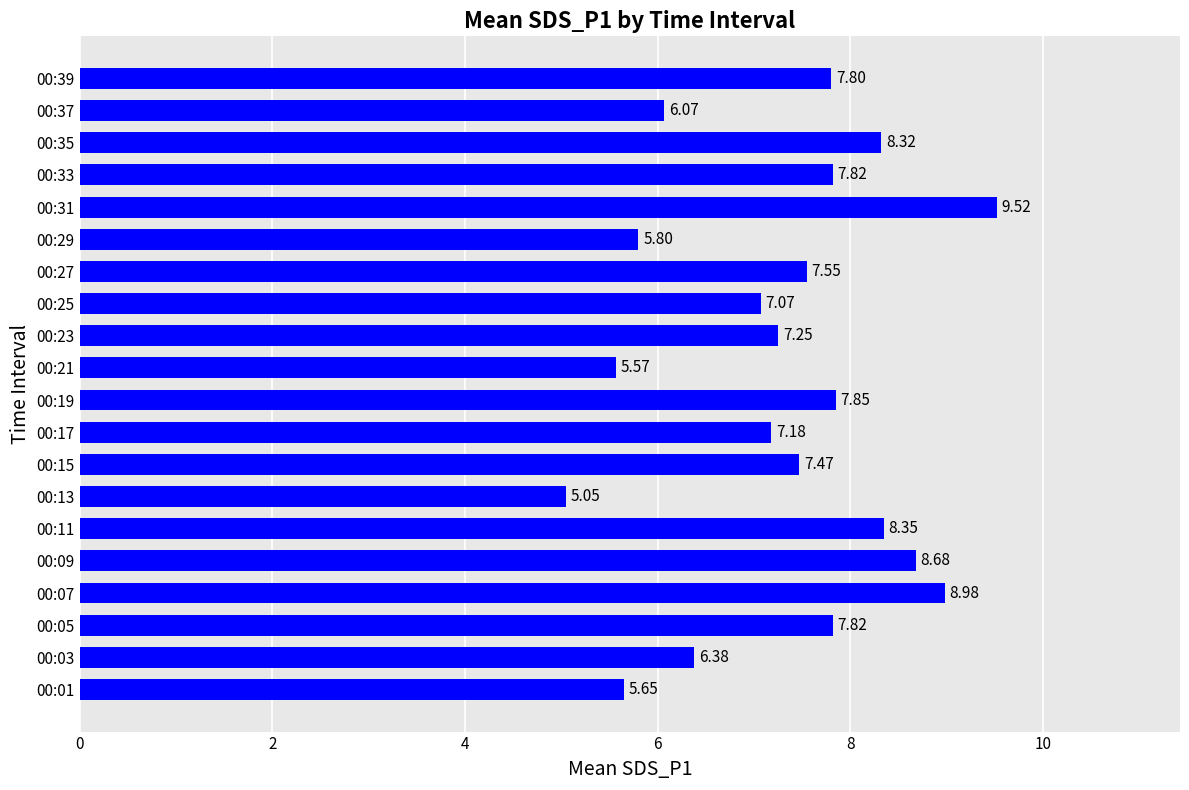

Which has a higher value, 00:37 or 00:15?

00:15